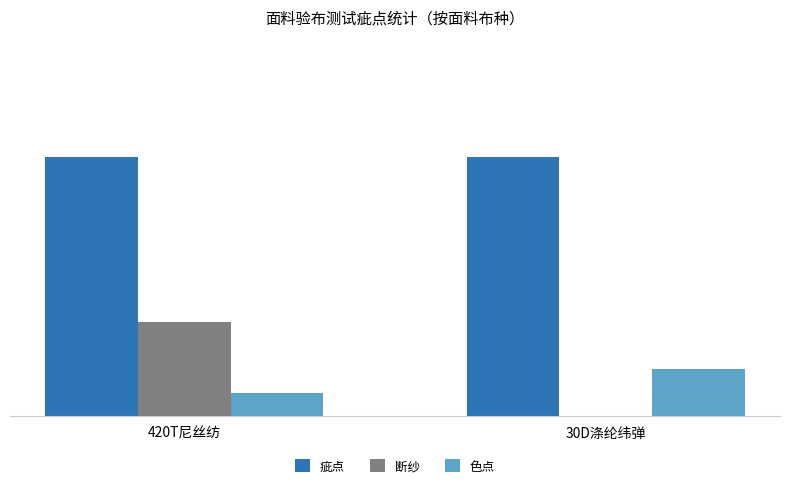

What is the sum of all 疵点 values?

22